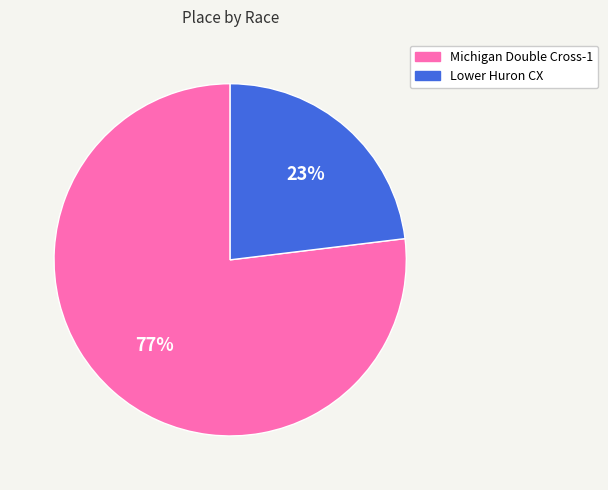

To the nearest percent, what is the difference between the largest and smallest slice percentages?

54%